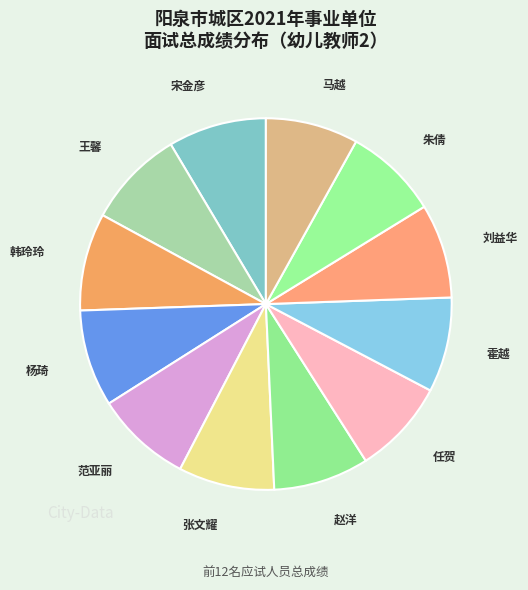

Combined, do 宋金彦 and 刘益华 account for over 50%?

No